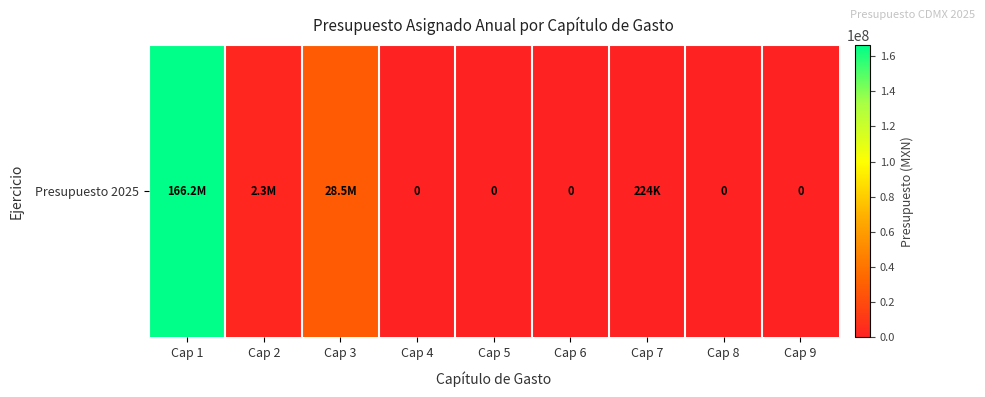

Is it true that the value at Cap 4 is 0?

True